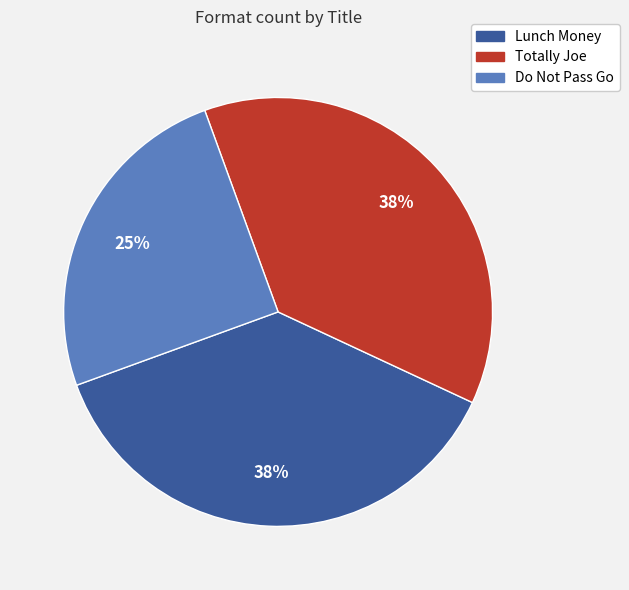

Which category has the smallest portion of the pie?

Do Not Pass Go